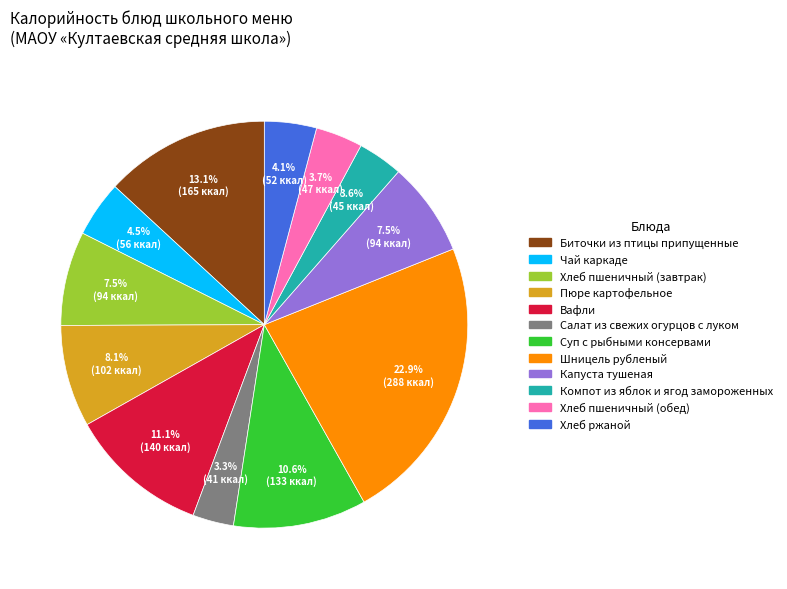

Does Шницель рубленый account for over 50% of the chart?

No